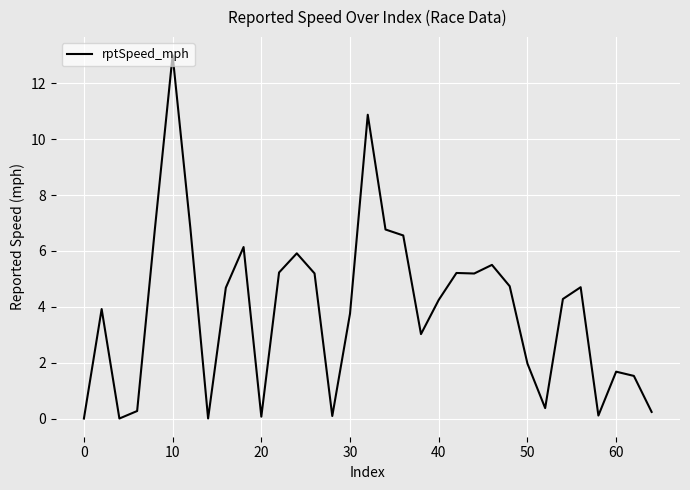

Is this an area chart (filled region under the line)?

No